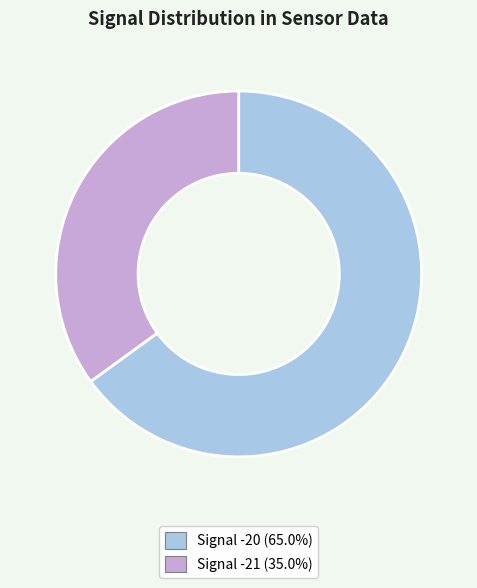

Does any single category account for the majority?

Yes